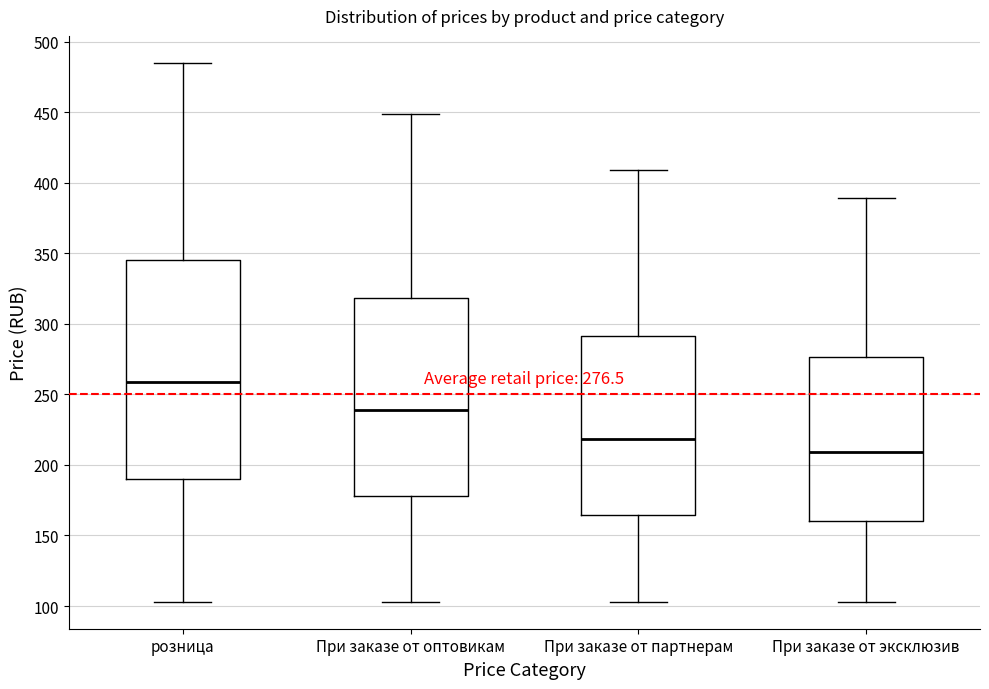

Which box is the tallest, from its lower edge to its upper edge?

розница